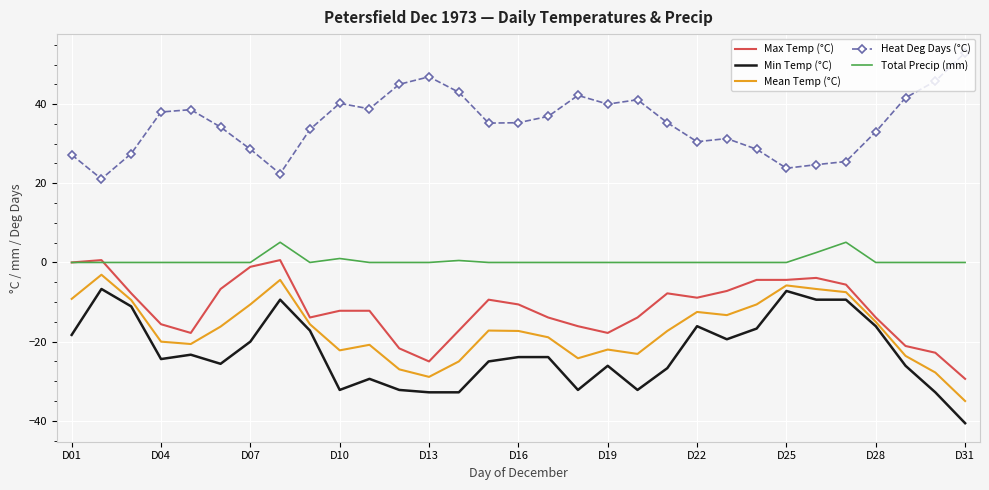

What is the difference between the second highest and second lowest values in the Min Temp (°C) series?

25.6